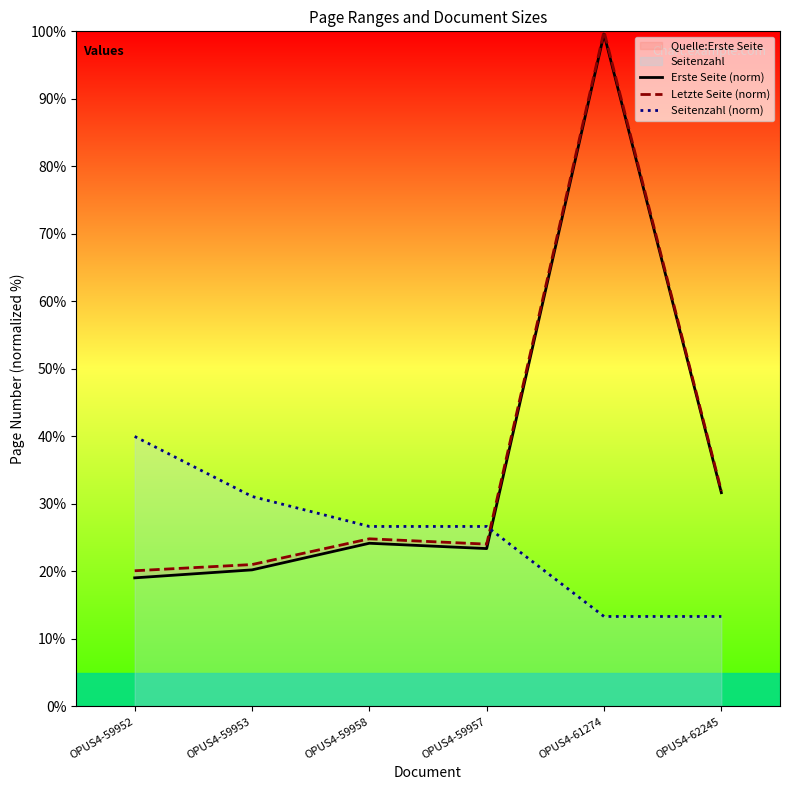

What is the sum of all Seitenzahl (norm) values?

151.1